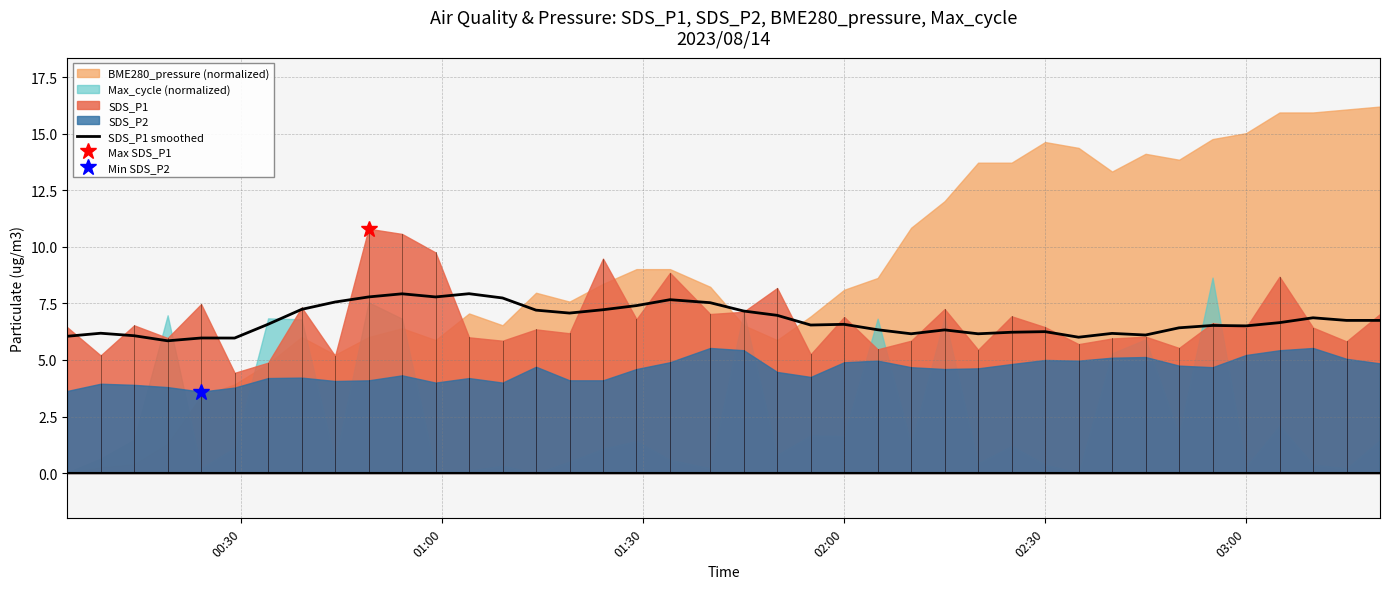

How many lines are shown in the chart?

1